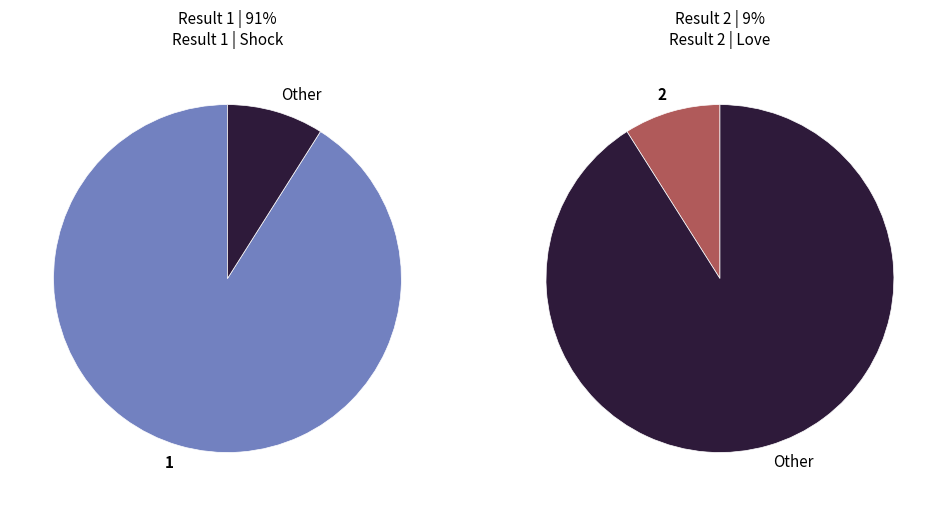

What percentage is the 2 slice, to the nearest percent?

9%